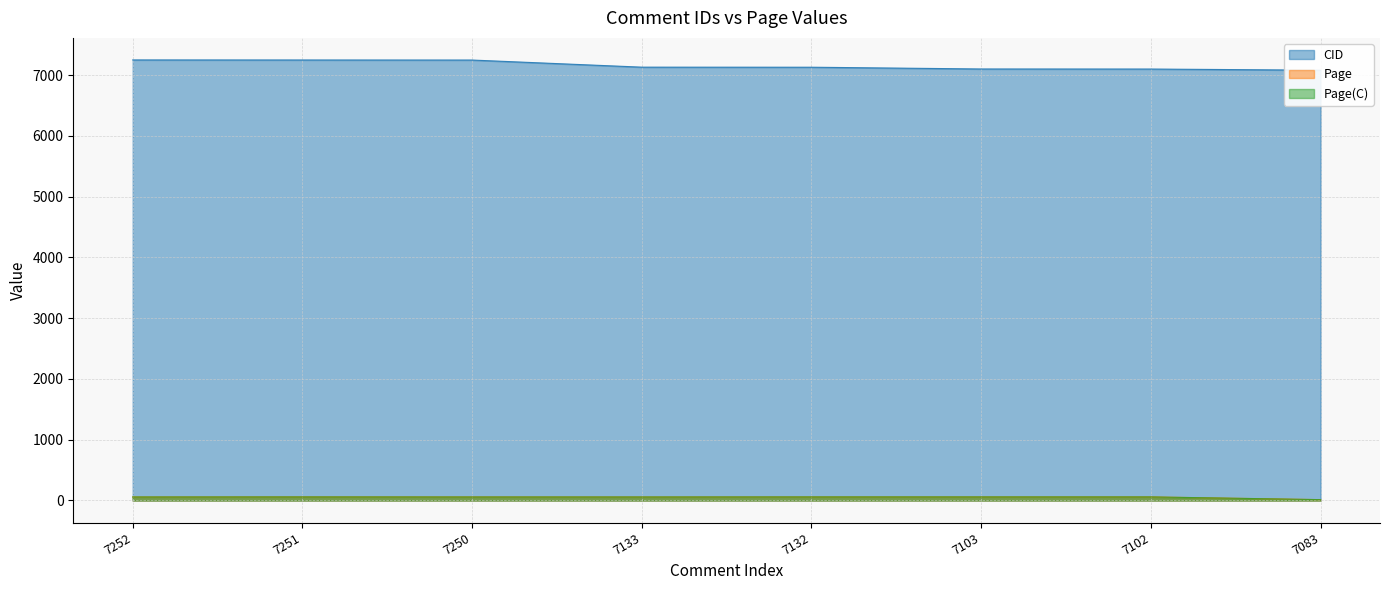

What is the minimum value for Page(C)?

14.0